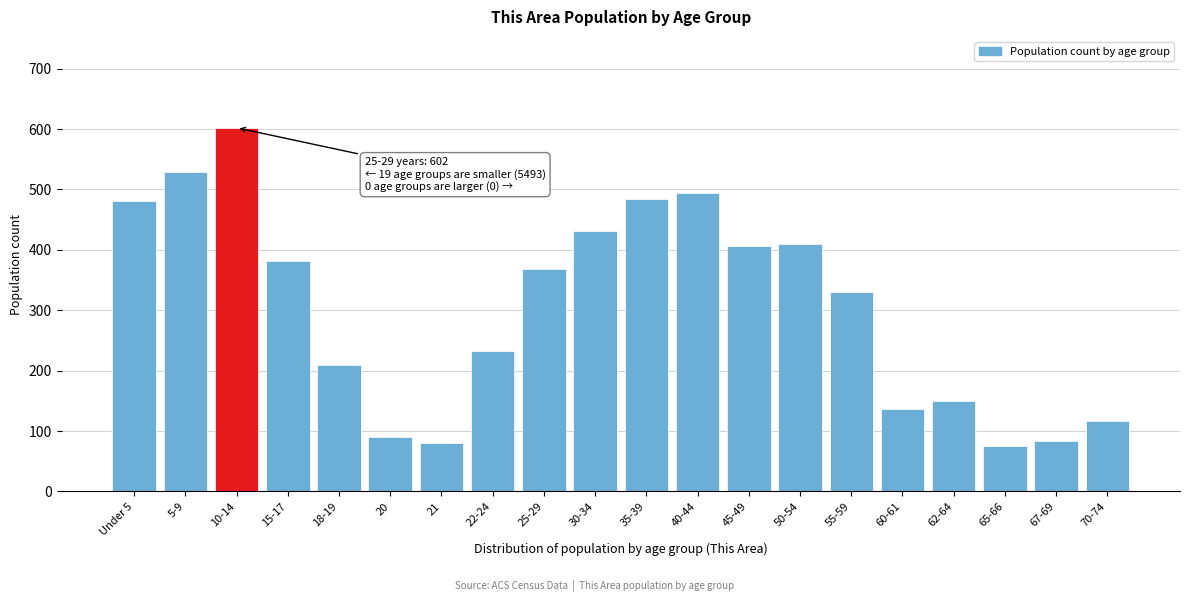

What is the smallest value displayed?

76